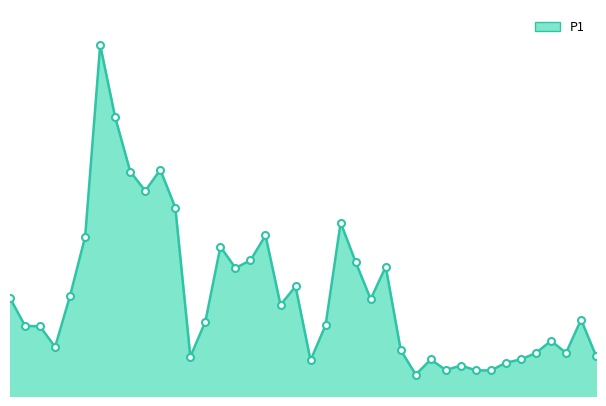

How many lines are shown in the chart?

1